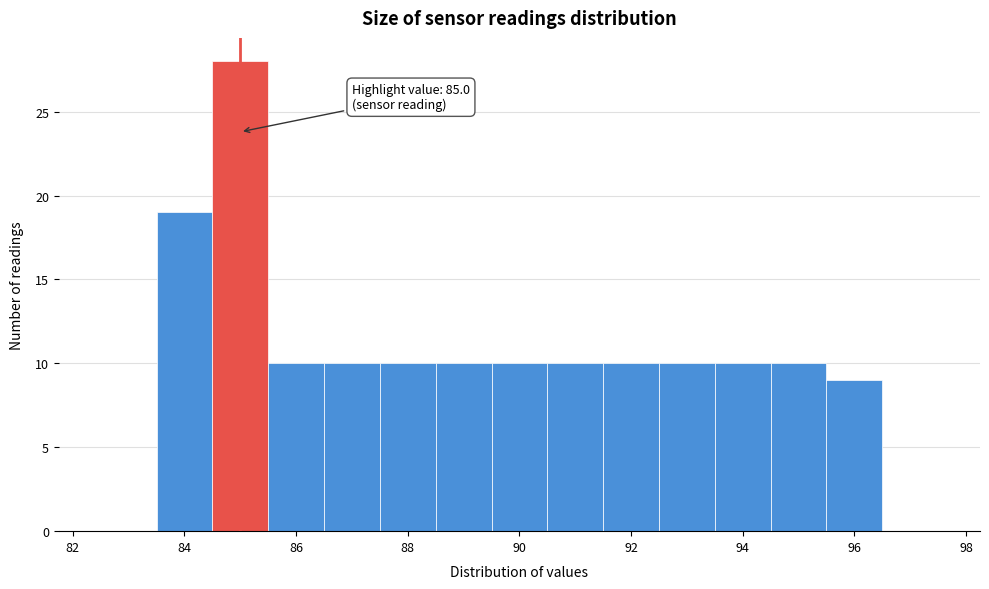

Over which range of the x-axis is the bar tallest?

84.5 to 85.5